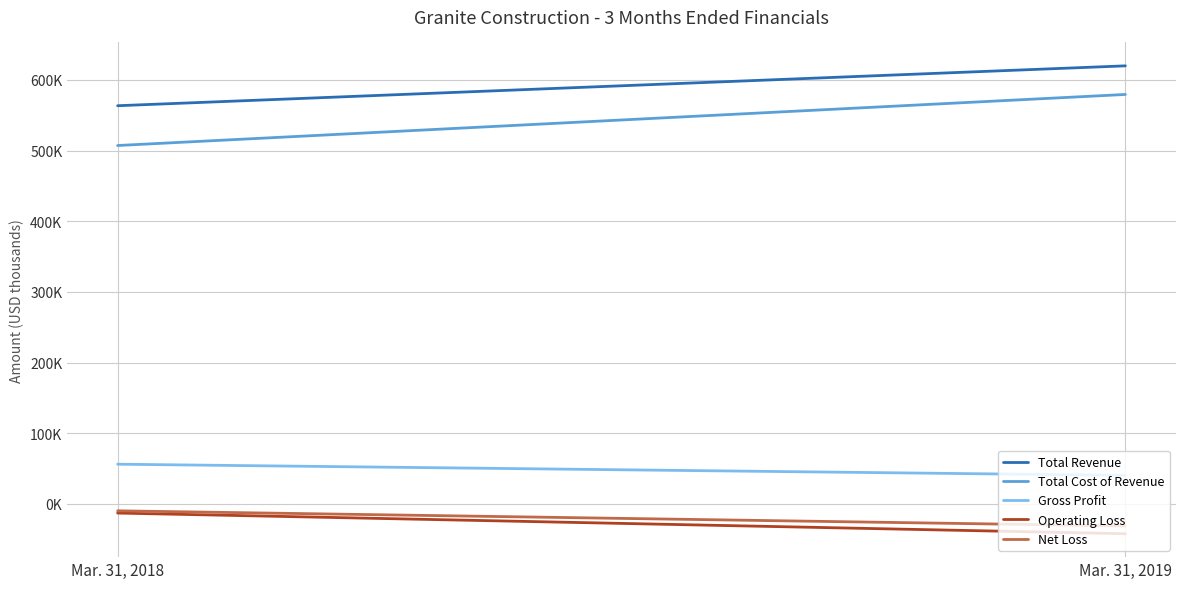

Which series has the largest total across all categories?

Total Revenue